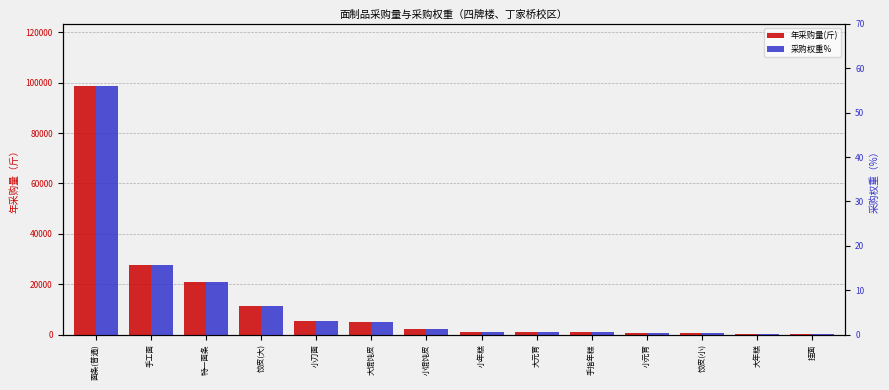

What is the sum of the 年采购量(斤) values at 面条(普通) and 小馄饨皮?

101092.8